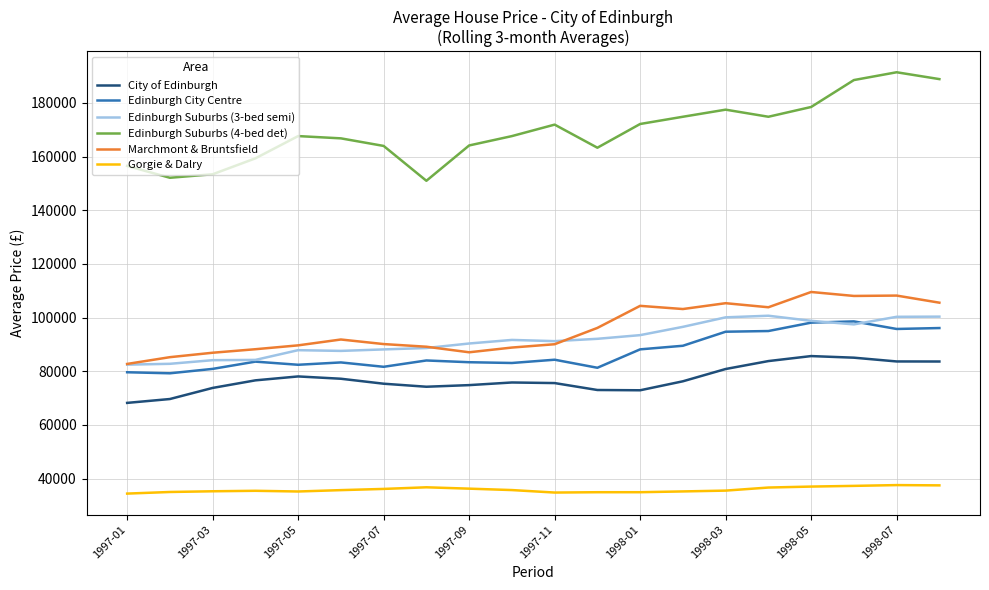

Which series has the largest total across all categories?

Edinburgh Suburbs (4-bed det)